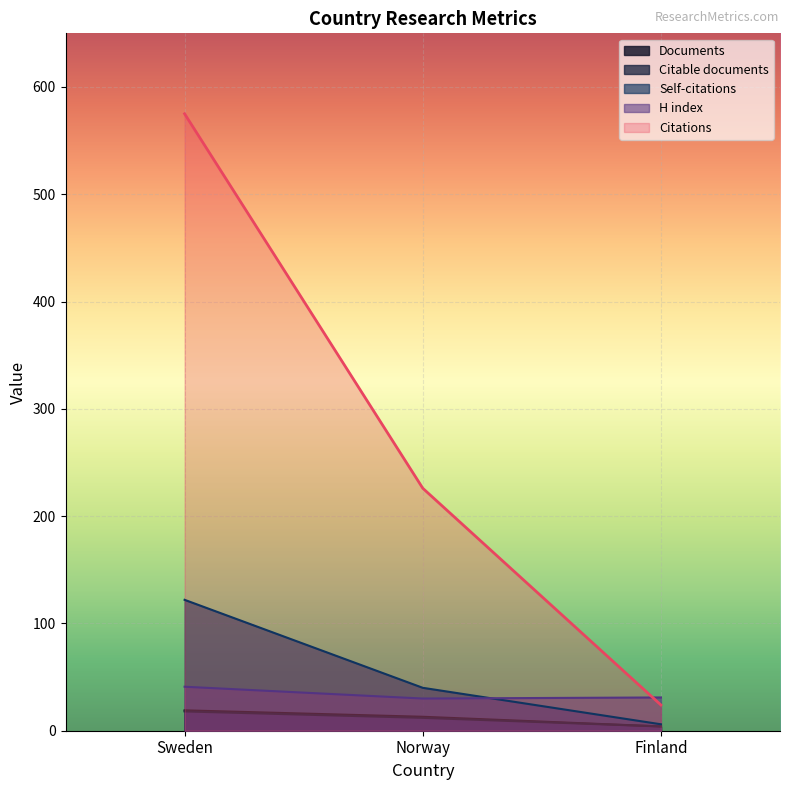

What is the minimum value for Documents?

4